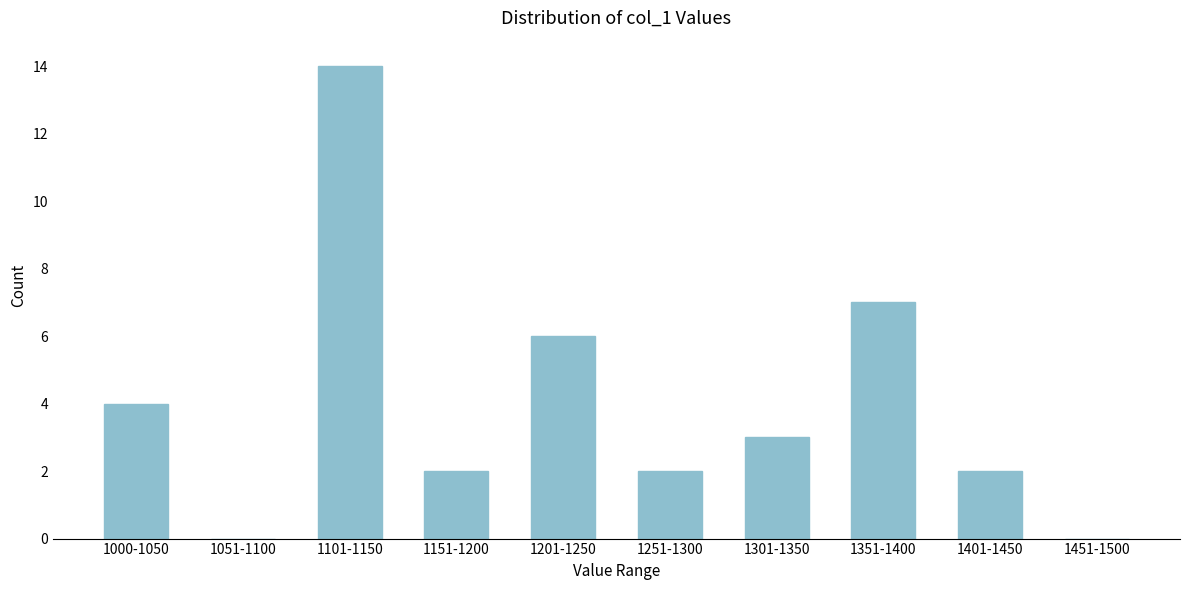

Reading left to right, what are all the values shown in this chart?

1000-1050=4	1051-1100=0	1101-1150=14	1151-1200=2	1201-1250=6	1251-1300=2	1301-1350=3	1351-1400=7	1401-1450=2	1451-1500=0